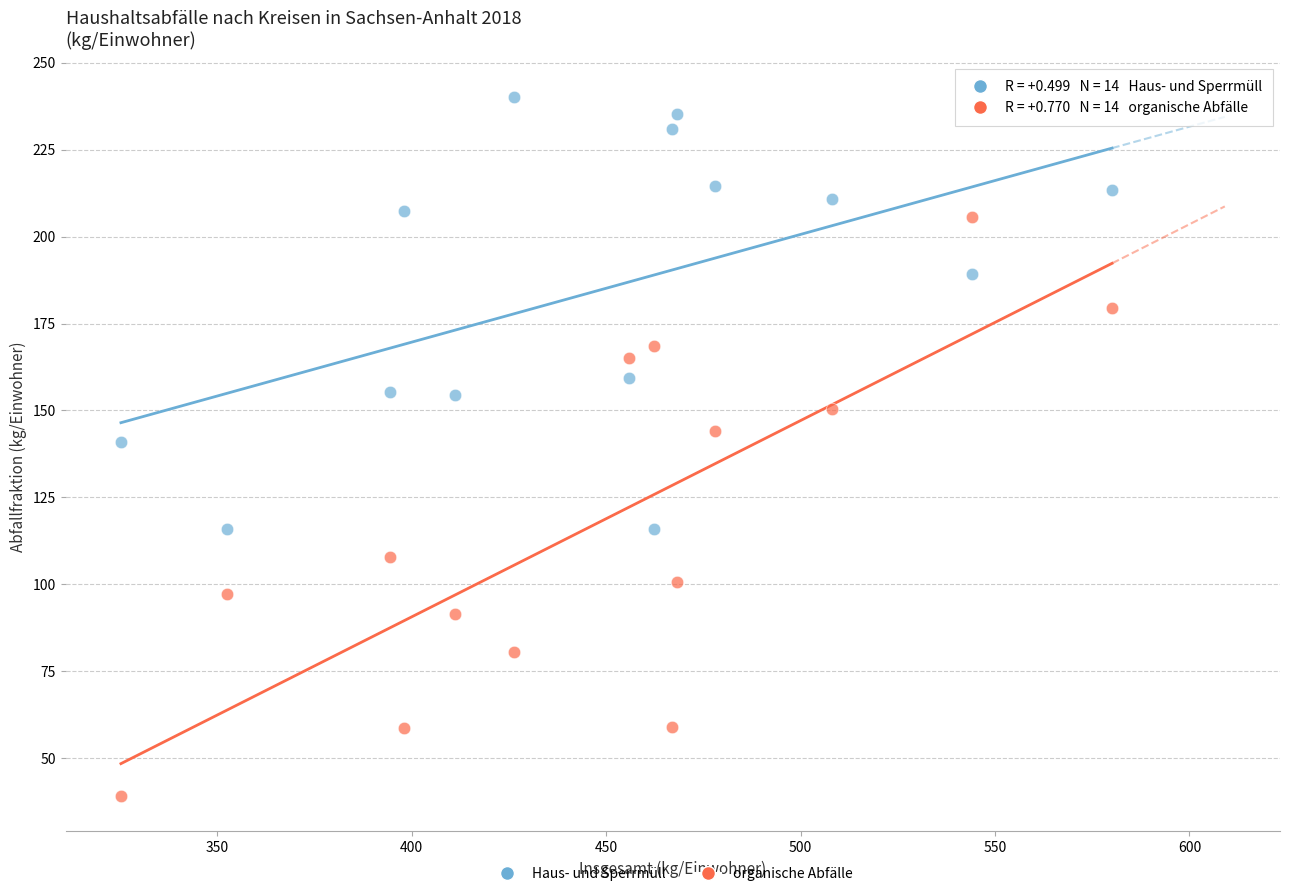

What are all the series names shown in the legend?

Haus- und Sperrmüll, organische Abfälle